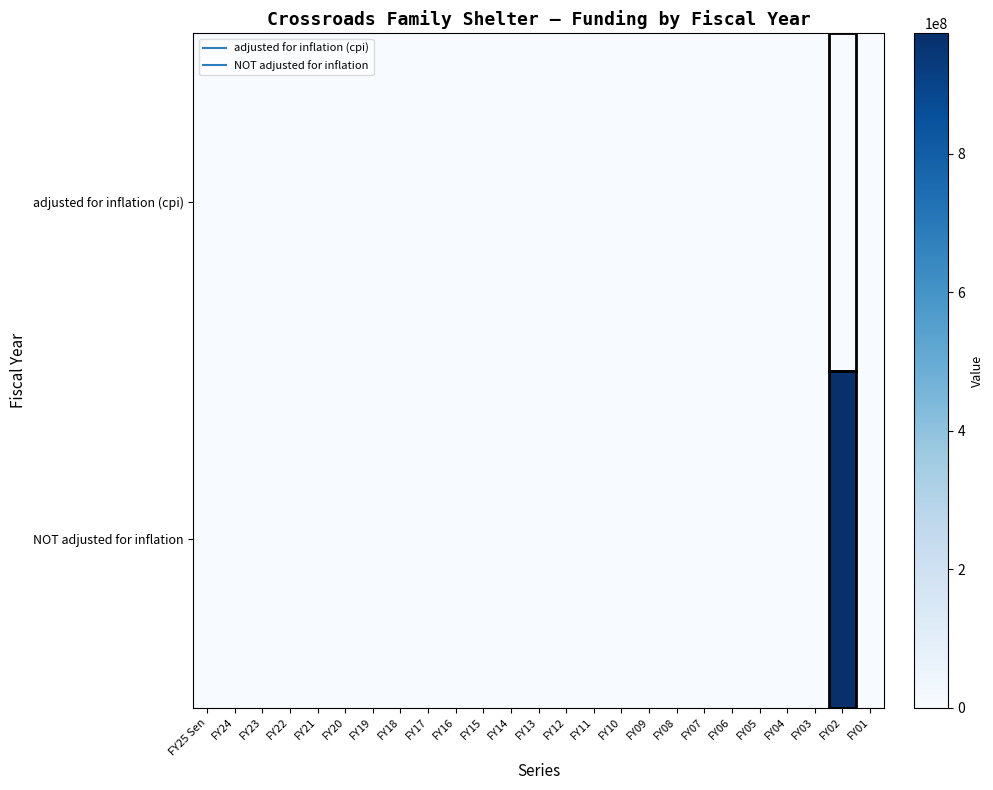

At which category is the sum across all series the highest?

FY02